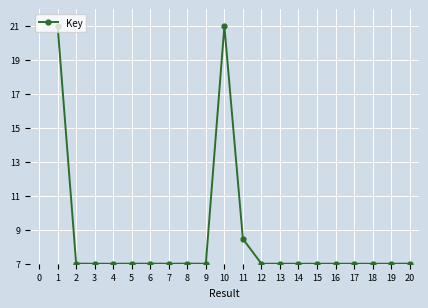

What is the approximate value at 13?

7.0